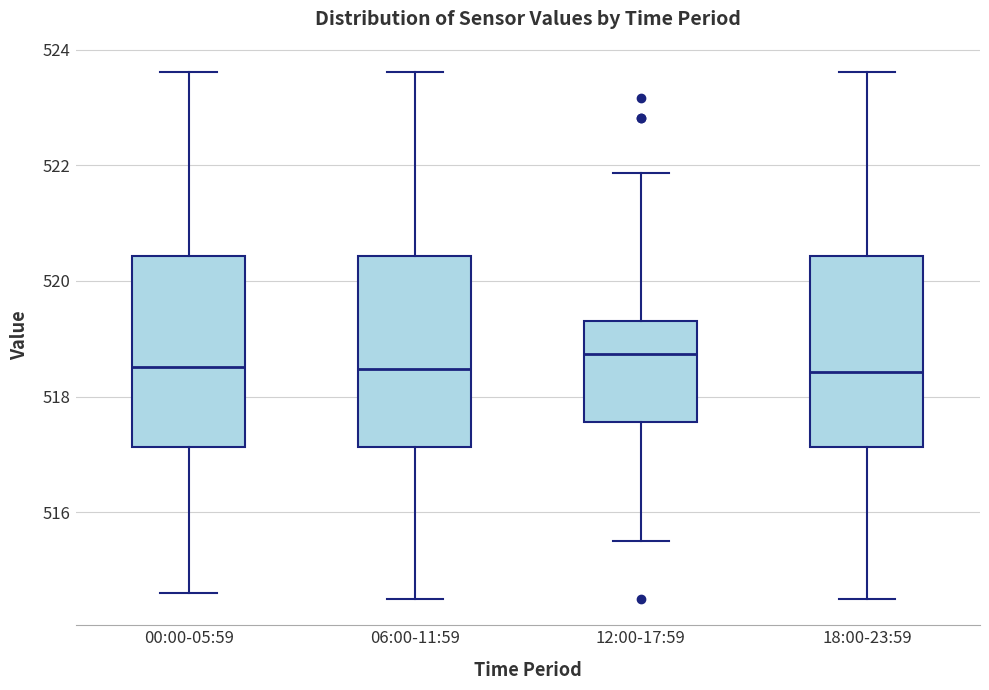

Reading left to right, transcribe this box plot: for each box, give where its median line is, the range the box spans, and where its two whiskers end, as read against the y-axis. The values are not printed on the chart, so give them approximately, as read against the axis.

00:00-05:59: median 518.6, box 517.2 to 520.4, whiskers 514.6 to 523.6
06:00-11:59: median 518.4, box 517.2 to 520.4, whiskers 514.6 to 523.6
12:00-17:59: median 518.8, box 517.6 to 519.4, whiskers 515.6 to 521.8
18:00-23:59: median 518.4, box 517.2 to 520.4, whiskers 514.6 to 523.6